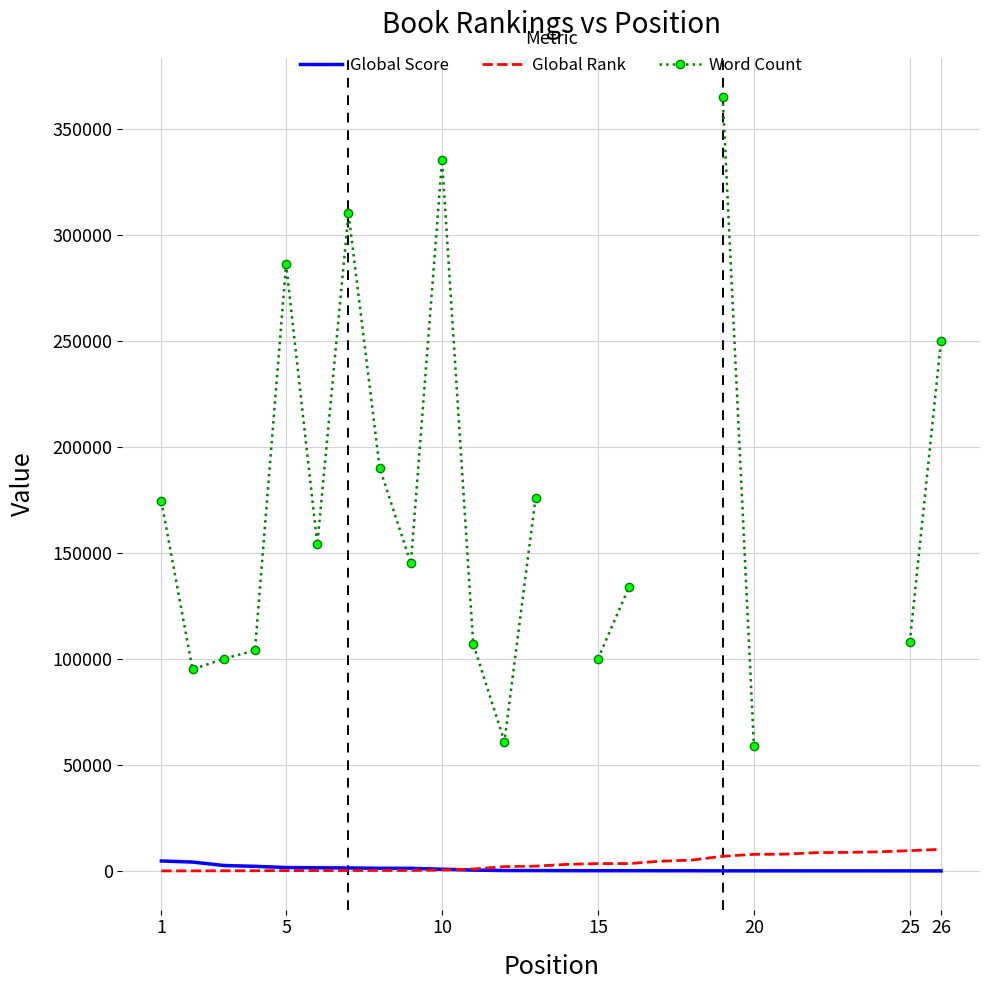

Is it true that Global Score equals 108.0 at 15?

True